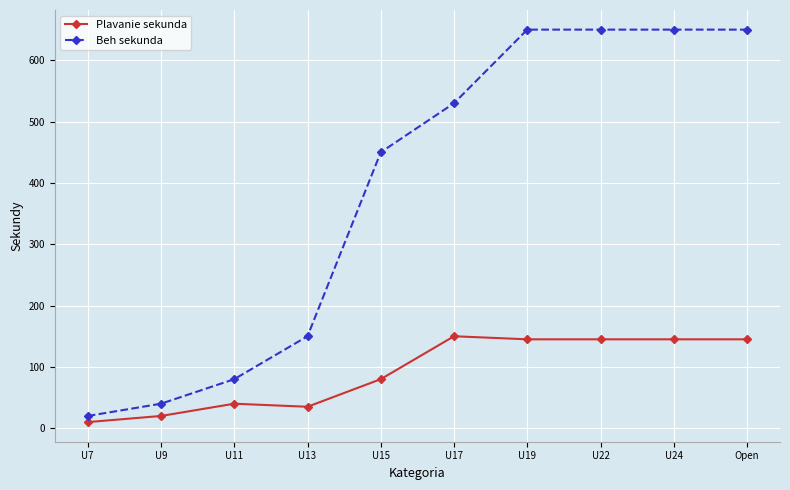

How many series are shown in this chart?

2